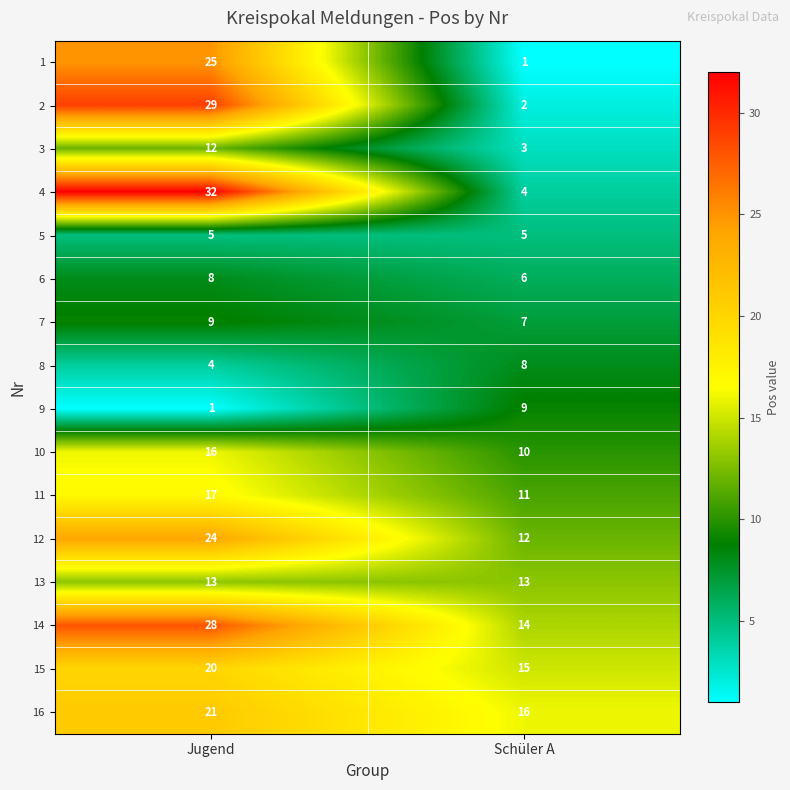

What is the sum of the 12 values at Jugend and Schüler A?

36